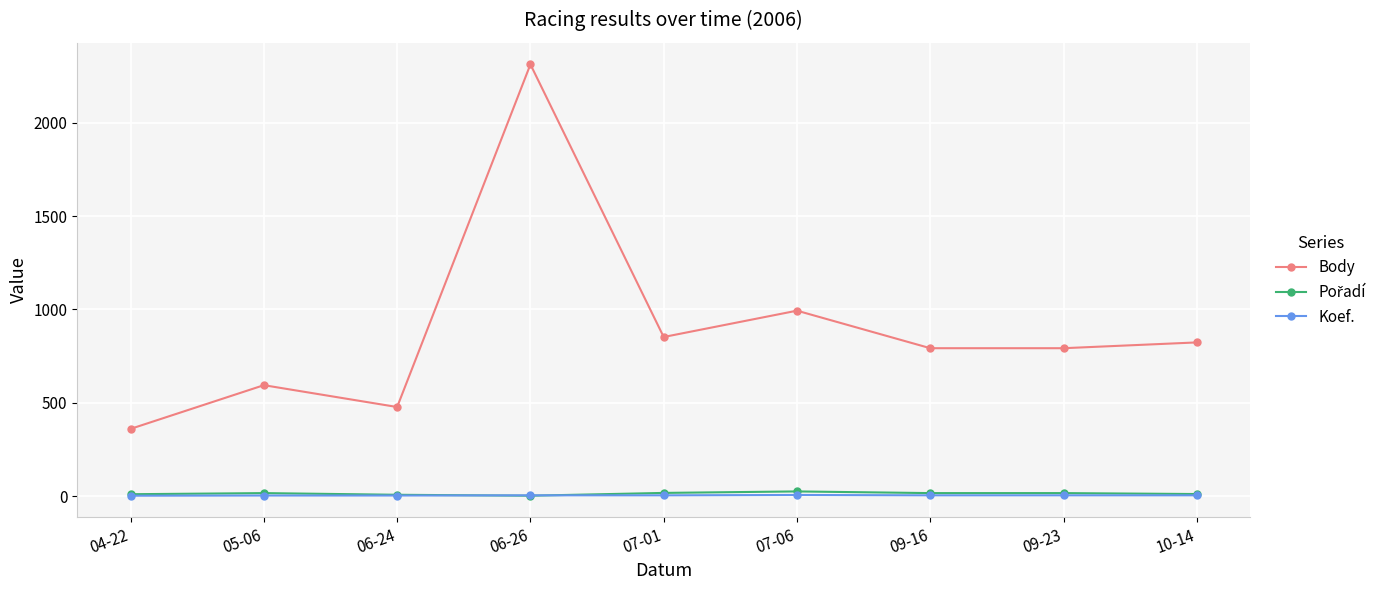

True or false: Koef. and Body intersect in this chart.

False